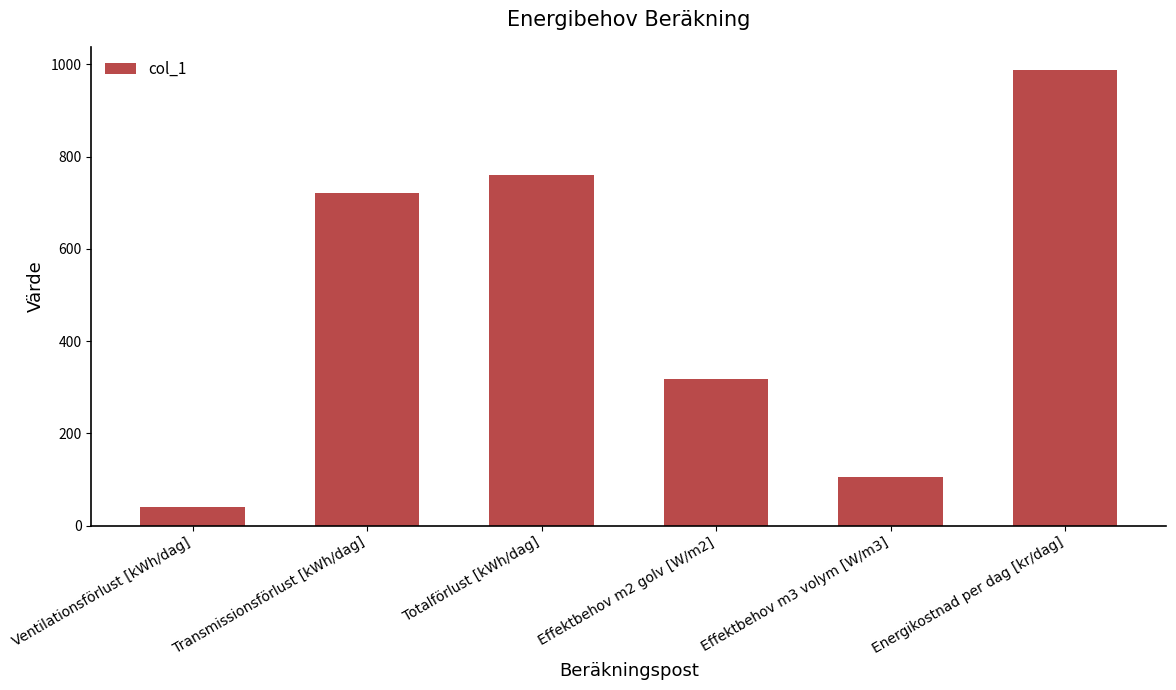

True or false: the data shows 720.0 at Transmissionsförlust [kWh/dag].

True